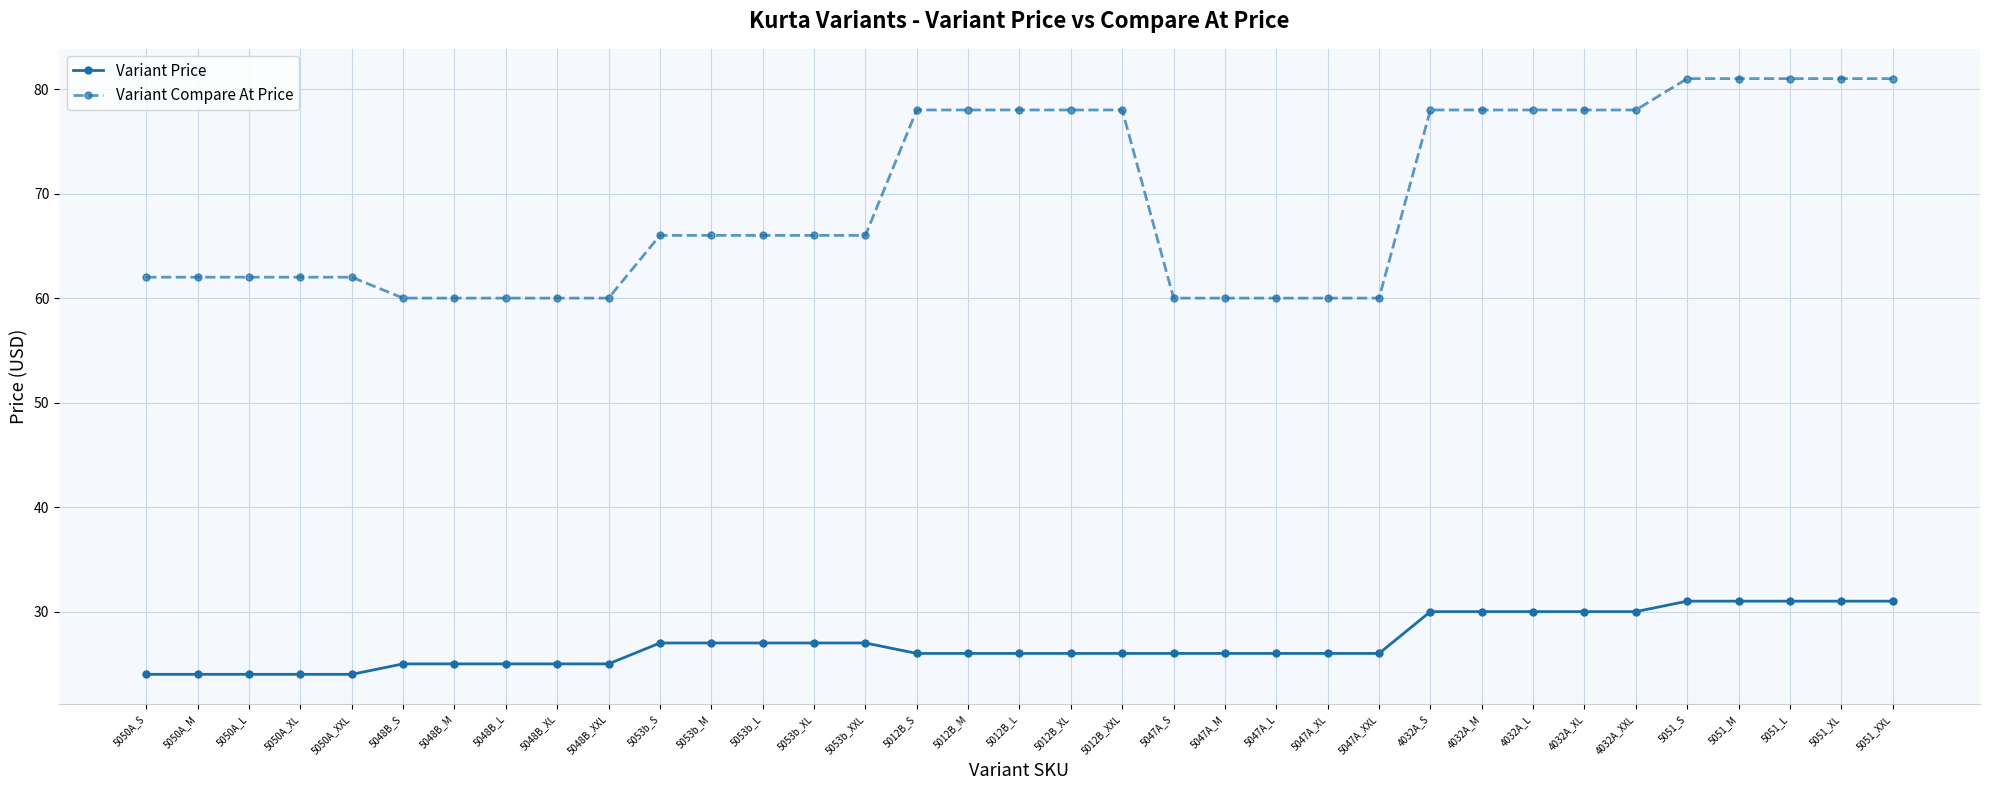

What is the label of the 19th point from the right?

5012B_M